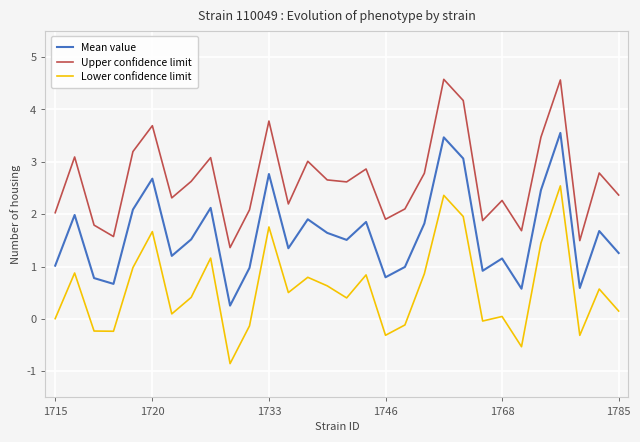

Which series has the largest total across all categories?

Upper confidence limit